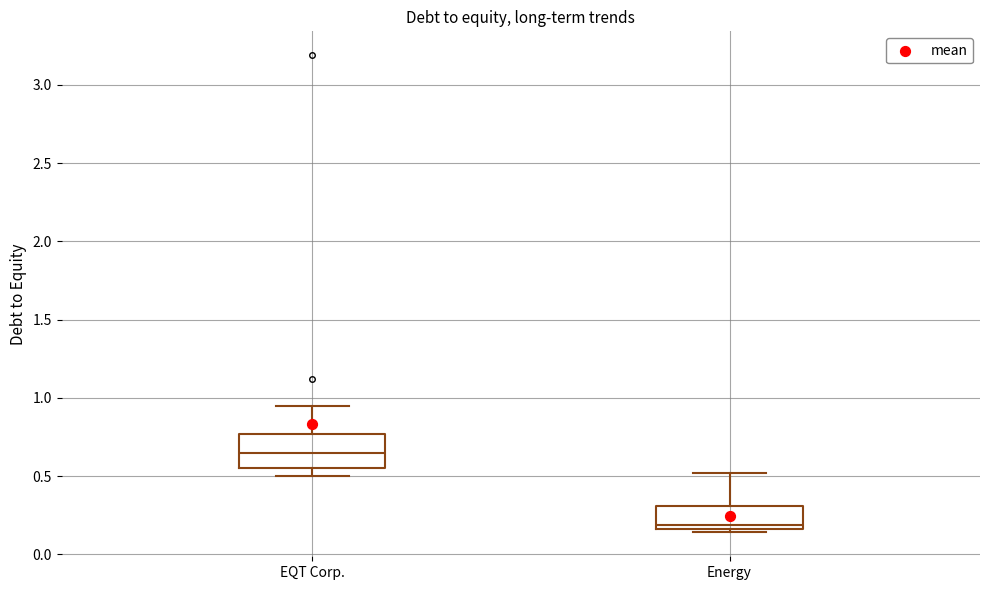

Reading left to right, transcribe this box plot: for each box, give where its median line is, the range the box spans, and where its two whiskers end, as read against the y-axis. The values are not printed on the chart, so give them approximately, as read against the axis.

EQT Corp.: median 0.65, box 0.55 to 0.75, whiskers 0.50 to 0.95
Energy: median 0.20, box 0.15 to 0.30, whiskers 0.15 (just below the box's lower edge) to 0.50